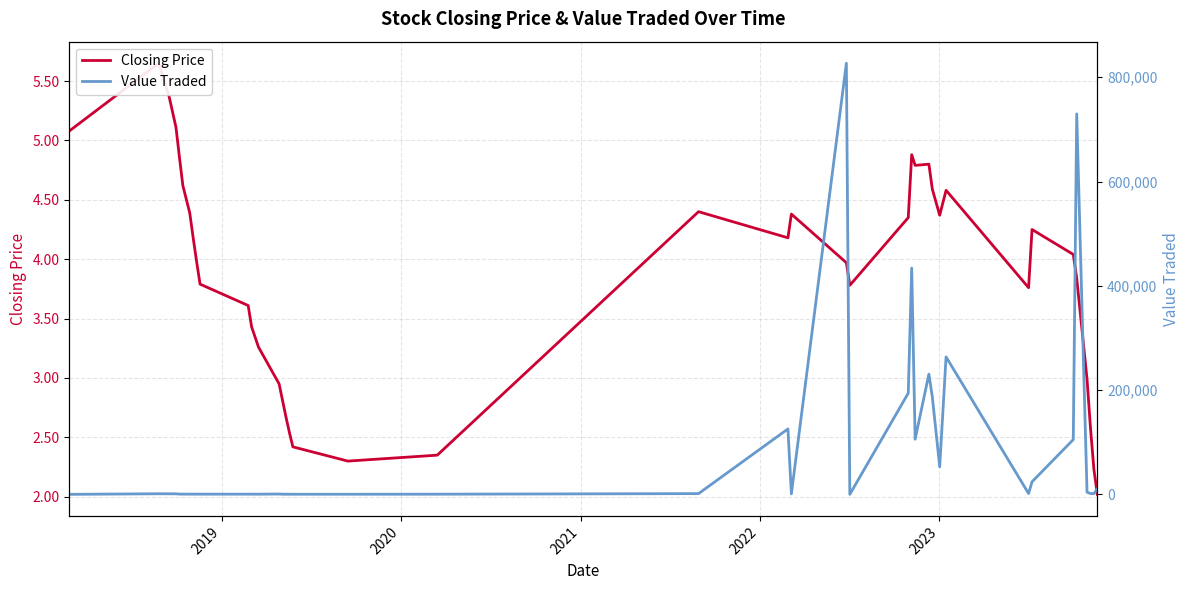

What is the difference between the second highest and second lowest values in the Closing Price series?

3.1